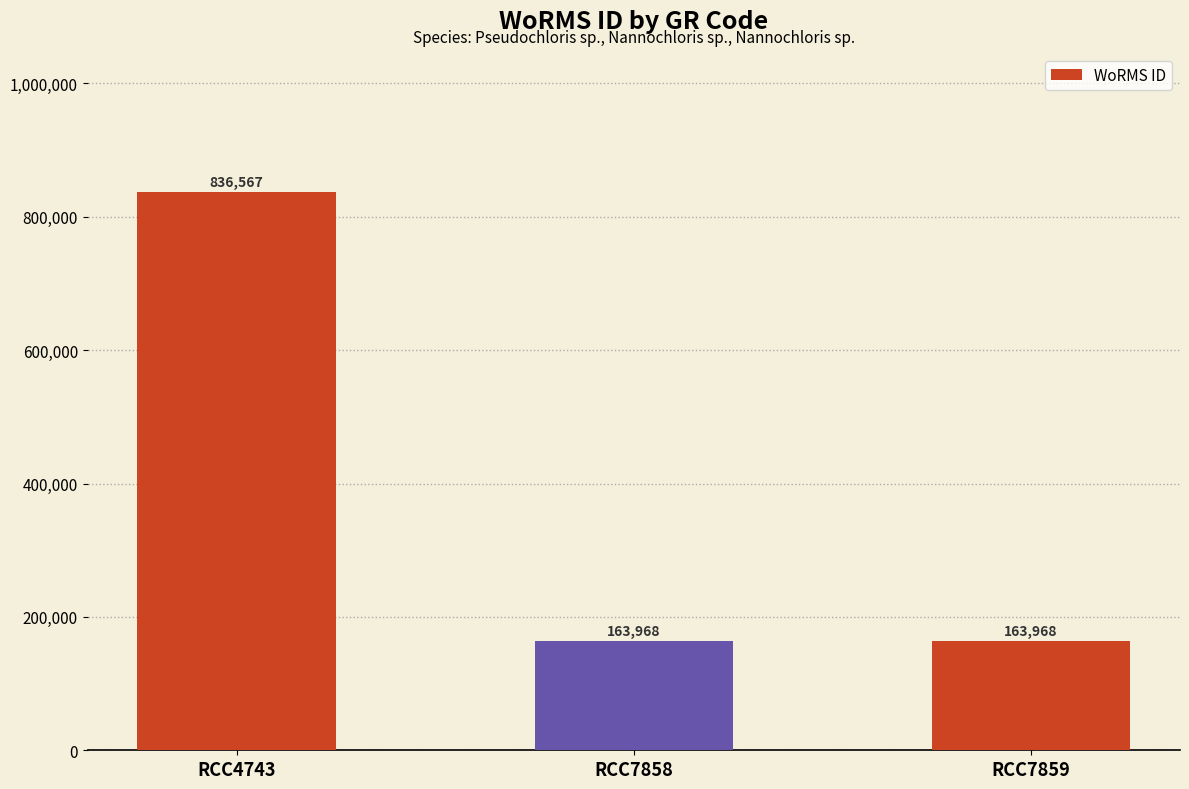

Reading left to right, list all the values displayed in this chart.

836567	163968	163968